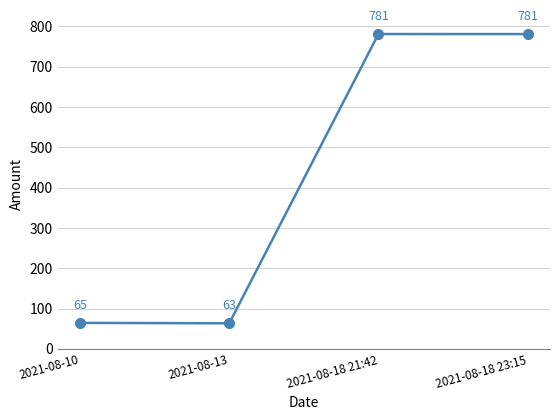

The chart shows a value of 63.5 at 2021-08-13. True or false?

True